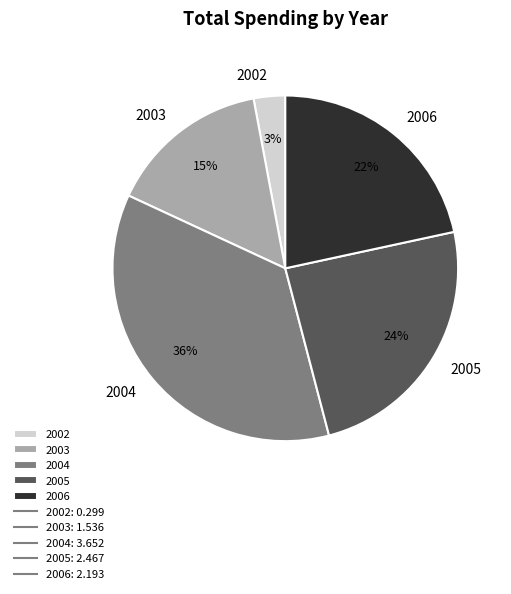

To the nearest percent, what is the difference between the largest and smallest slice percentages?

33%